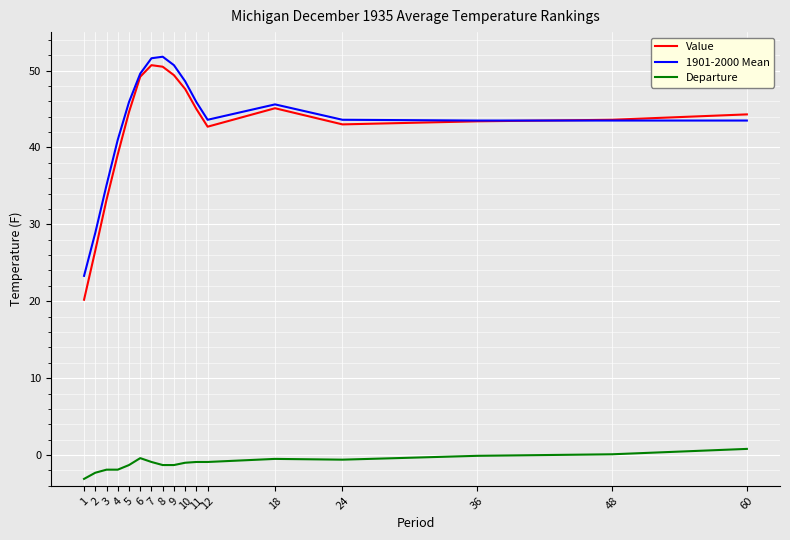

What is the lowest value of the 1901-2000 Mean series?

23.3